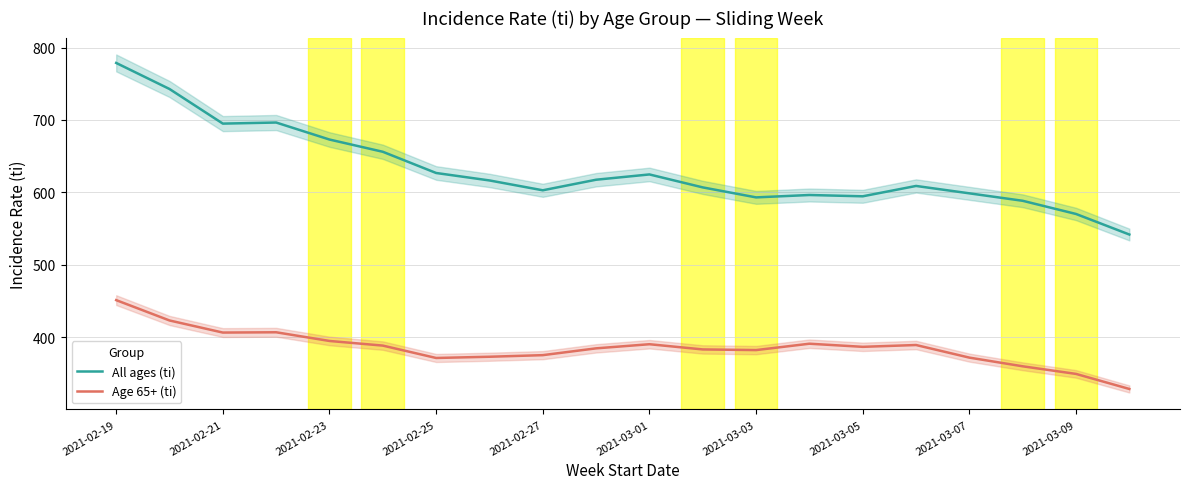

In All ages (ti), how many points are higher than both neighbors (excluding endpoints)?

4